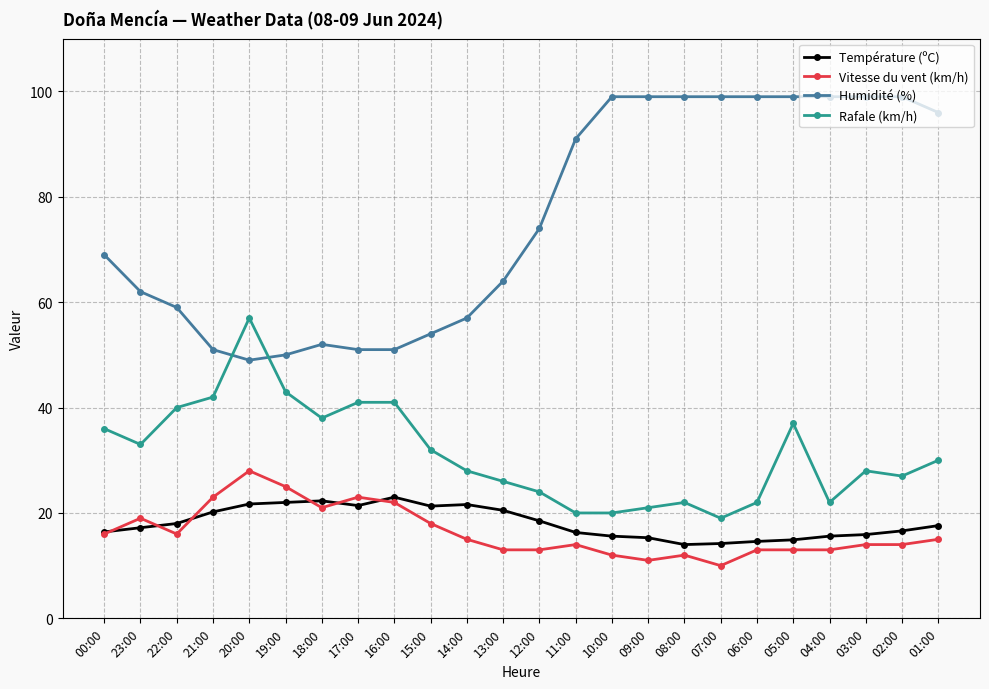

Where is the first local minimum for Rafale (km/h)?

23:00